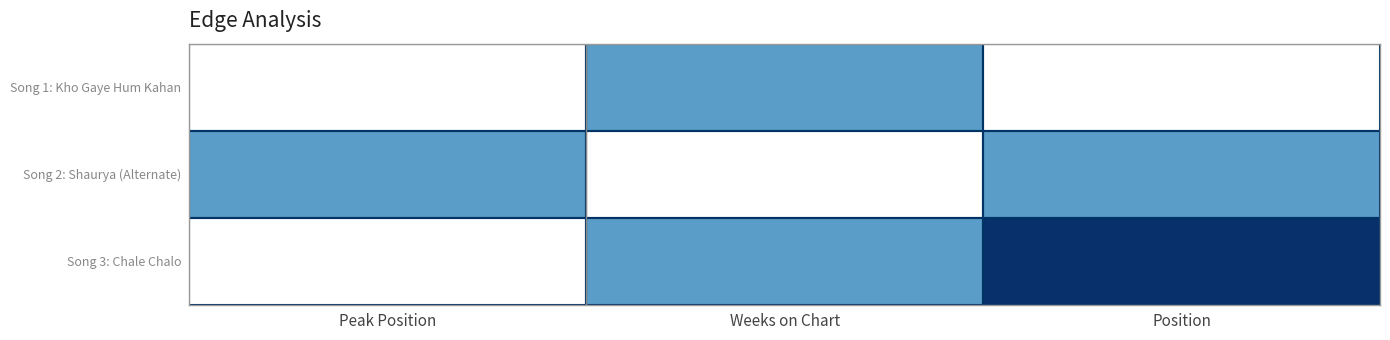

Which series has the largest total across all categories?

Song 2: Shaurya (Alternate)